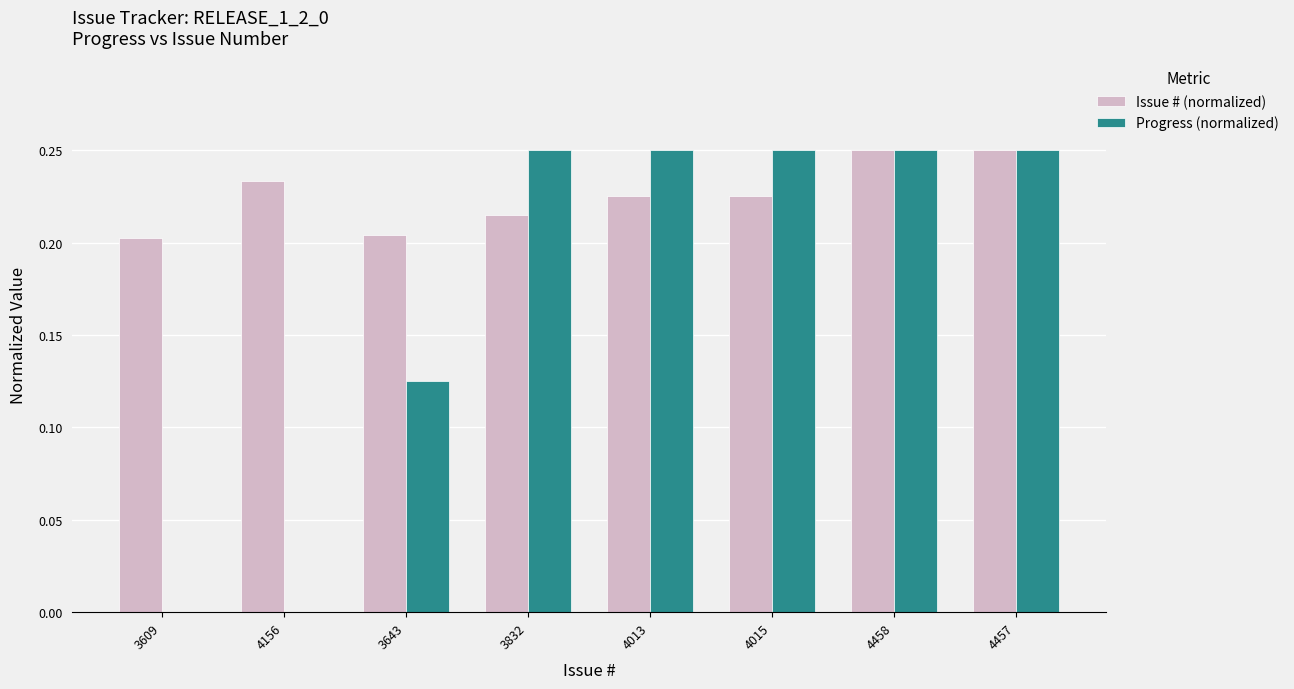

Between 3609 and 3832, which series saw the biggest shift?

Progress (normalized)